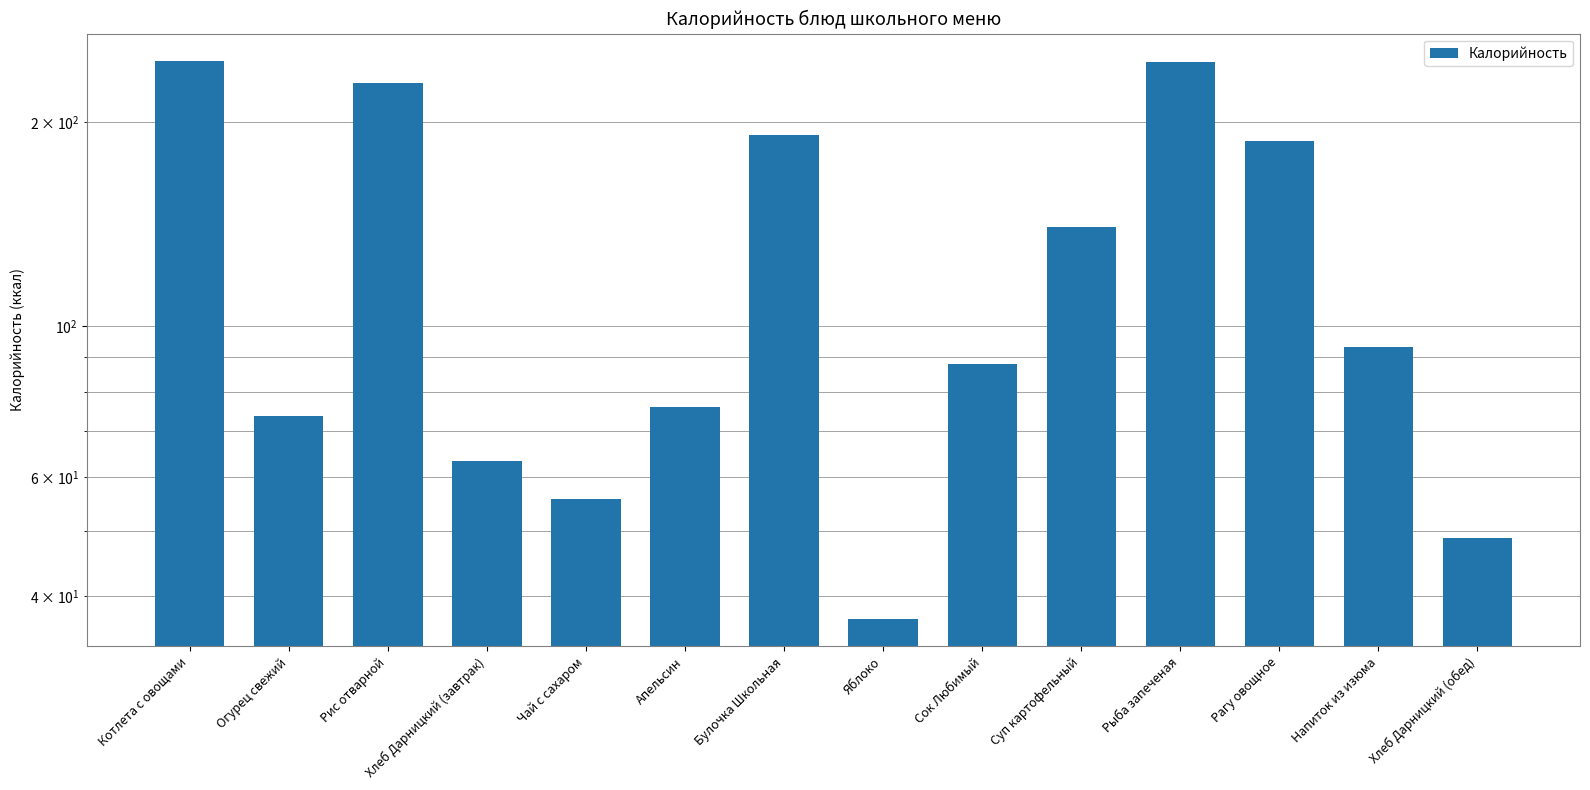

At which category does the chart reach its peak across all series?

Котлета с овощами